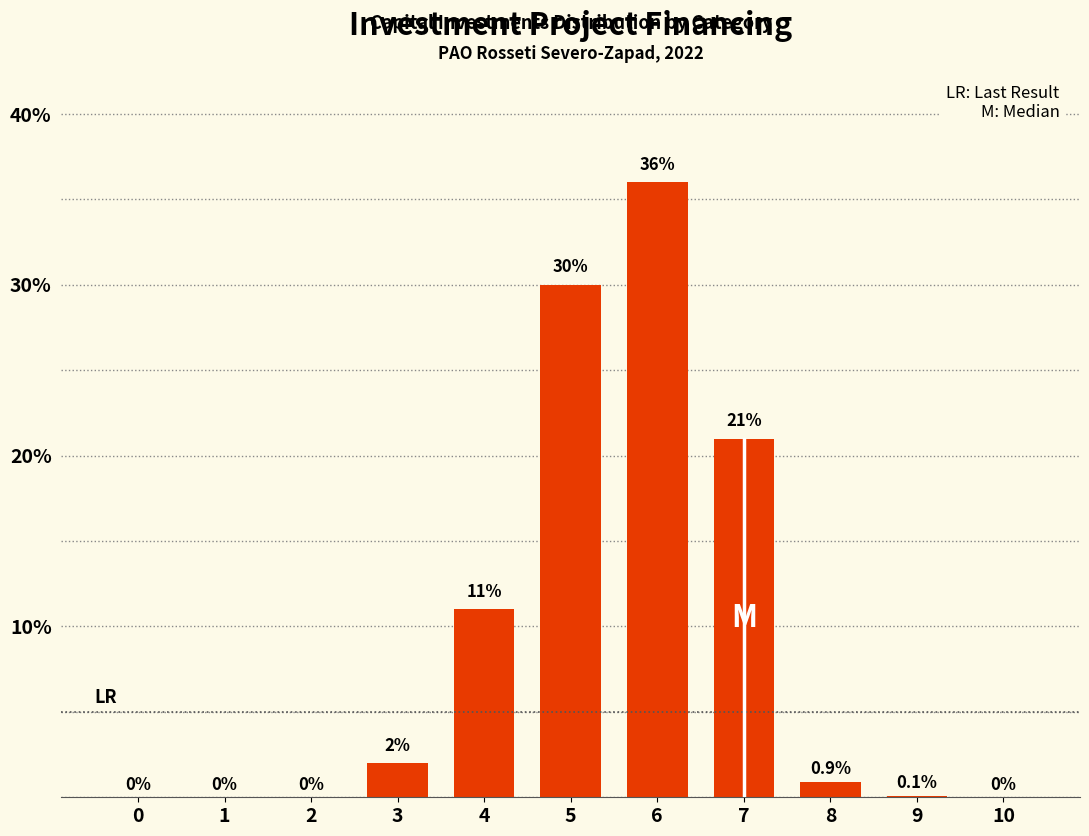

Reading right to left, what are all the values shown in this chart?

10=0.0	9=0.1	8=0.9	7=21.0	6=36.0	5=30.0	4=11.0	3=2.0	2=0.0	1=0.0	0=0.0